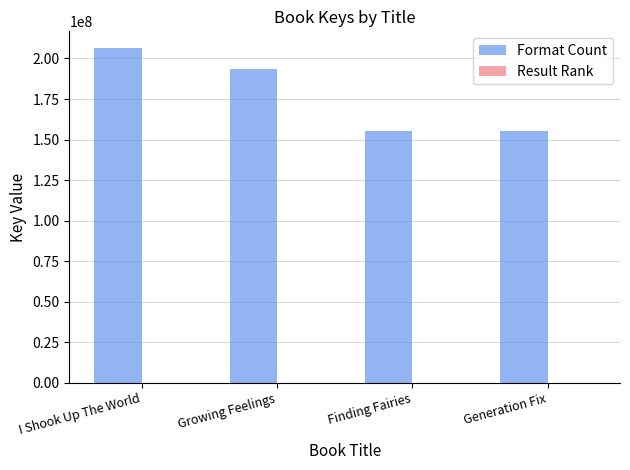

What is the total value across all series at I Shook Up The World?

206413256